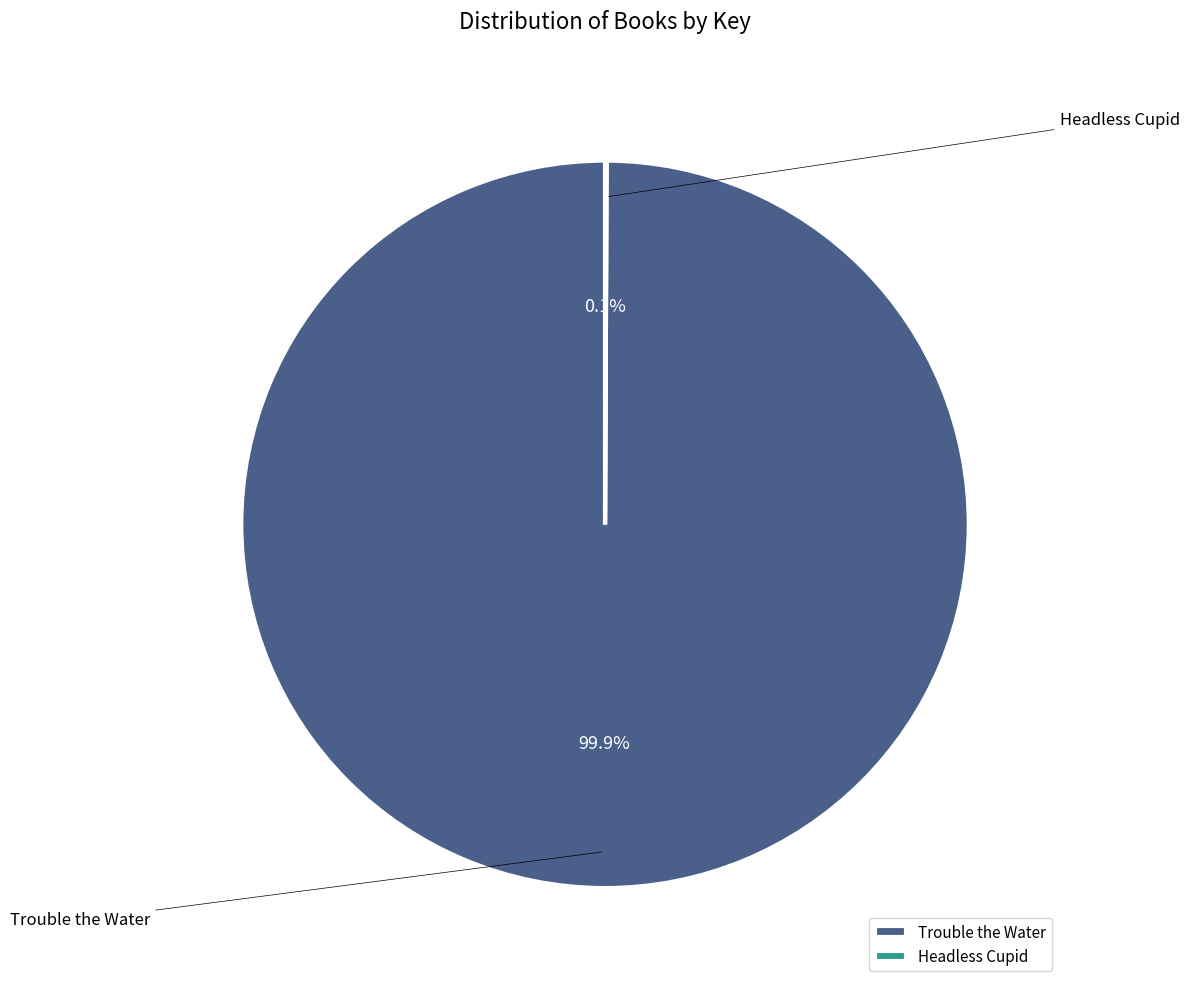

To the nearest percent, what is the difference between the largest and smallest slice percentages?

100%